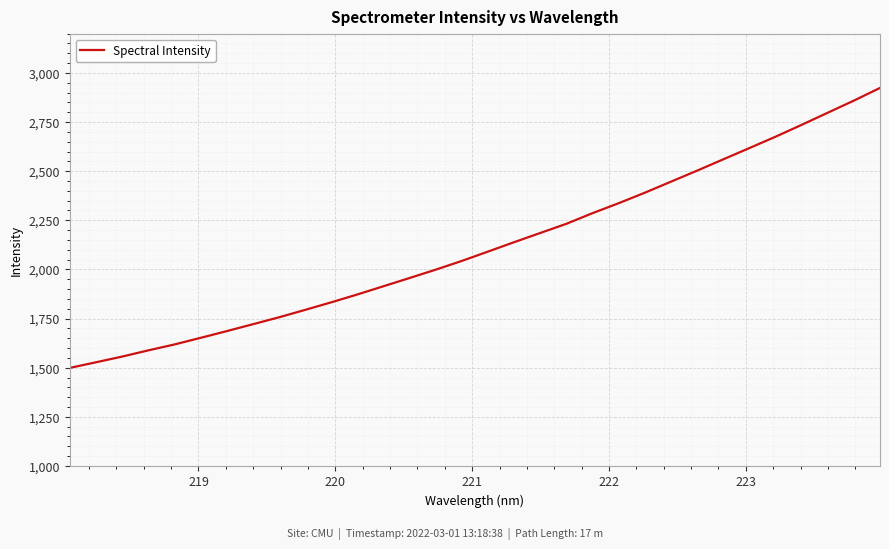

Reading left to right, list all the values displayed in this chart.

1498.9	1527.5	1556.5	1588.1	1618.2	1651.9	1686.1	1721.2	1756.5	1794.3	1832.8	1872.9	1914.8	1956.8	1999.2	2043.8	2091.2	2139.1	2185.9	2232.6	2286.8	2337.4	2390.8	2446.9	2502.9	2560.4	2617.7	2675.4	2735.8	2797.5	2859.1	2923.6